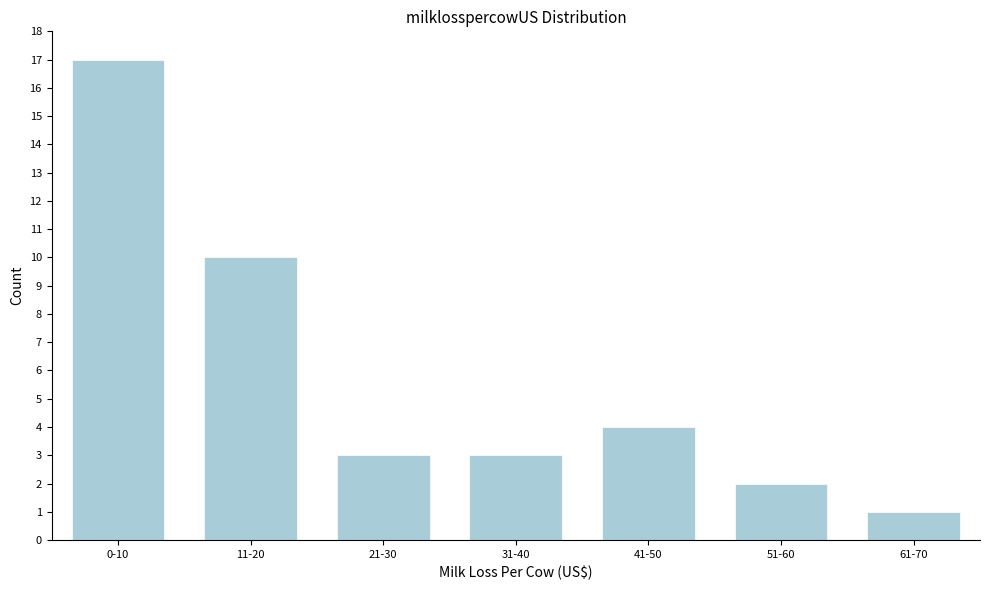

Reading right to left, transcribe all the data shown in this chart.

1	2	4	3	3	10	17